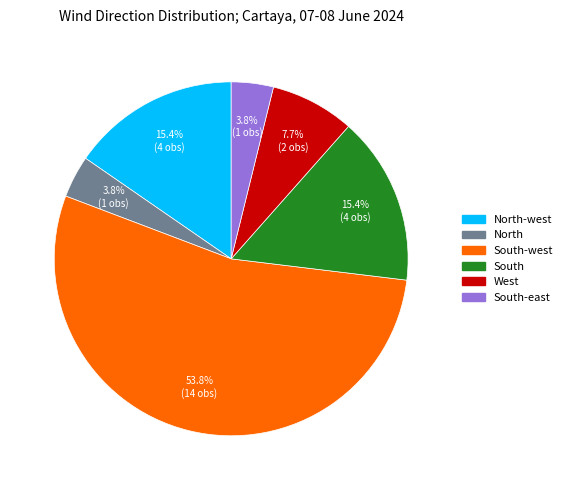

How many slices are in this pie chart?

6